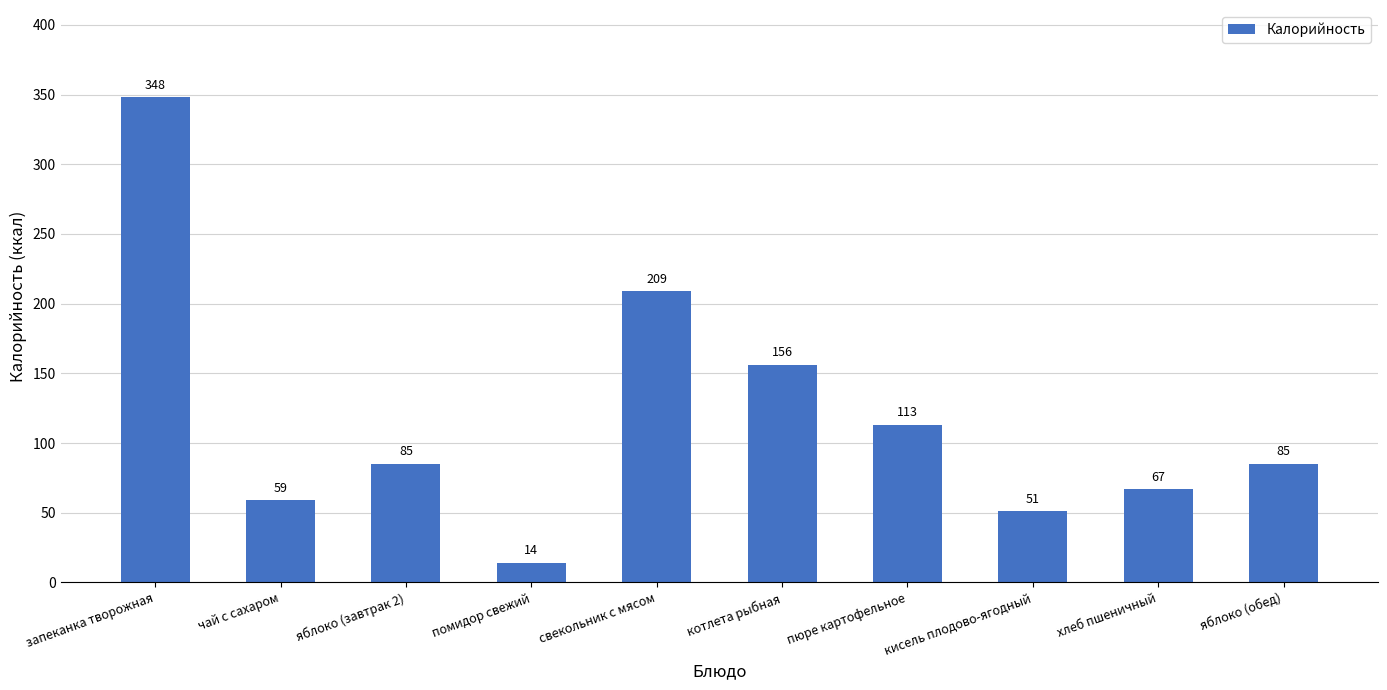

What value does the data have at пюре картофельное?

113